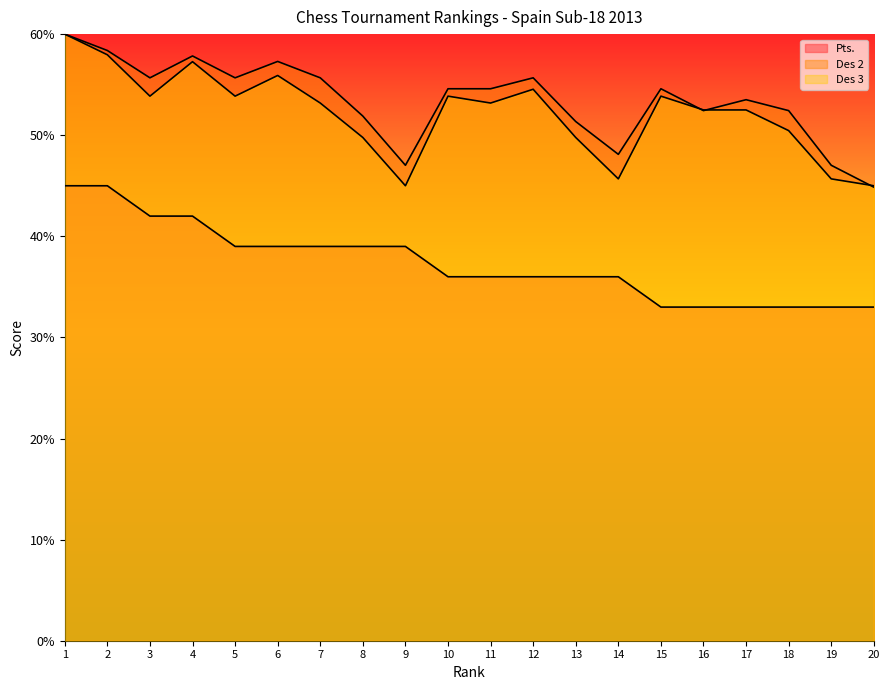

What is the difference between the second highest and minimum values in the Des 2 series?

13.5